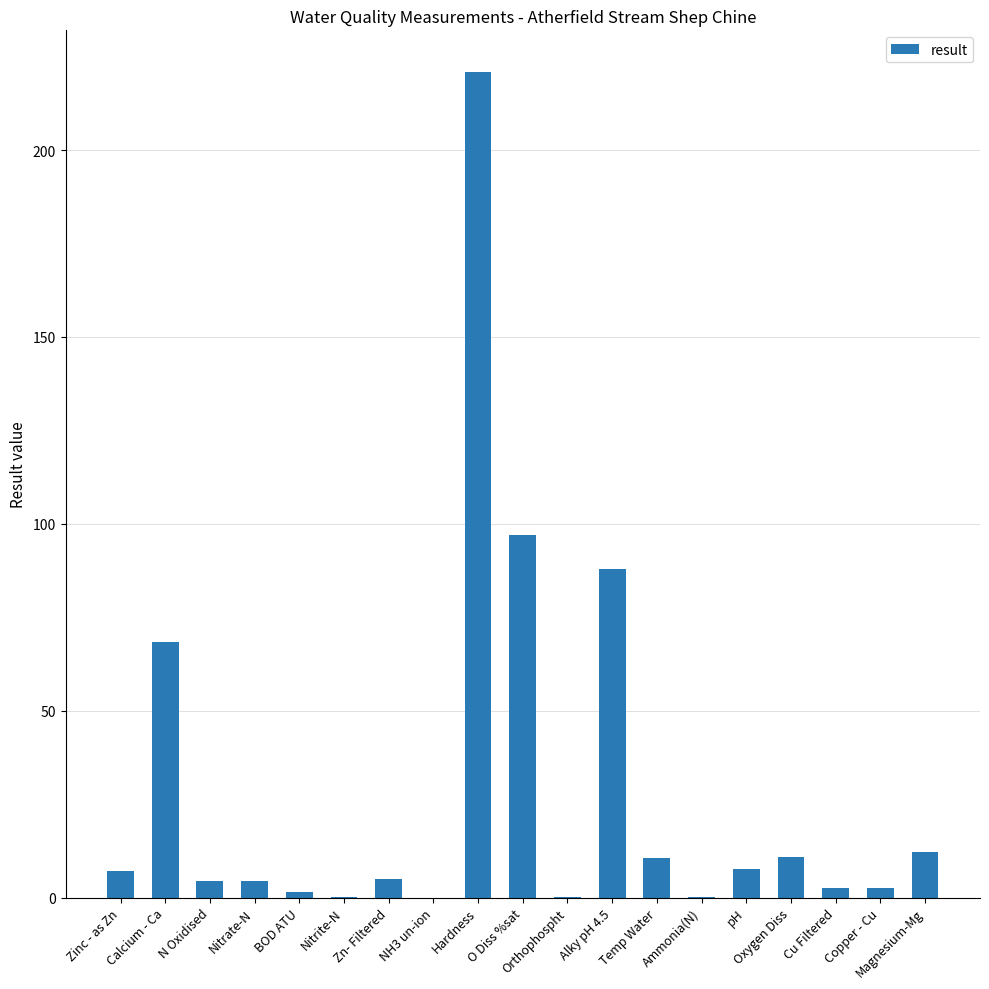

What is the ratio of the value at Copper - Cu to the value at Cu Filtered?

1.0